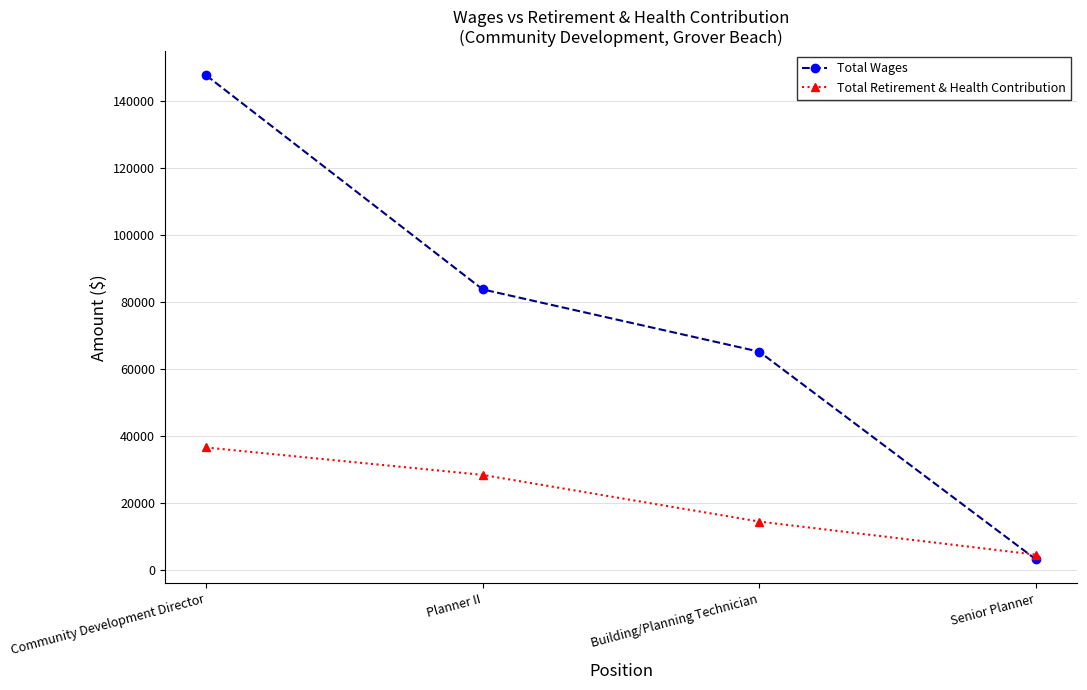

What is the label of the 1st point from the right?

Senior Planner